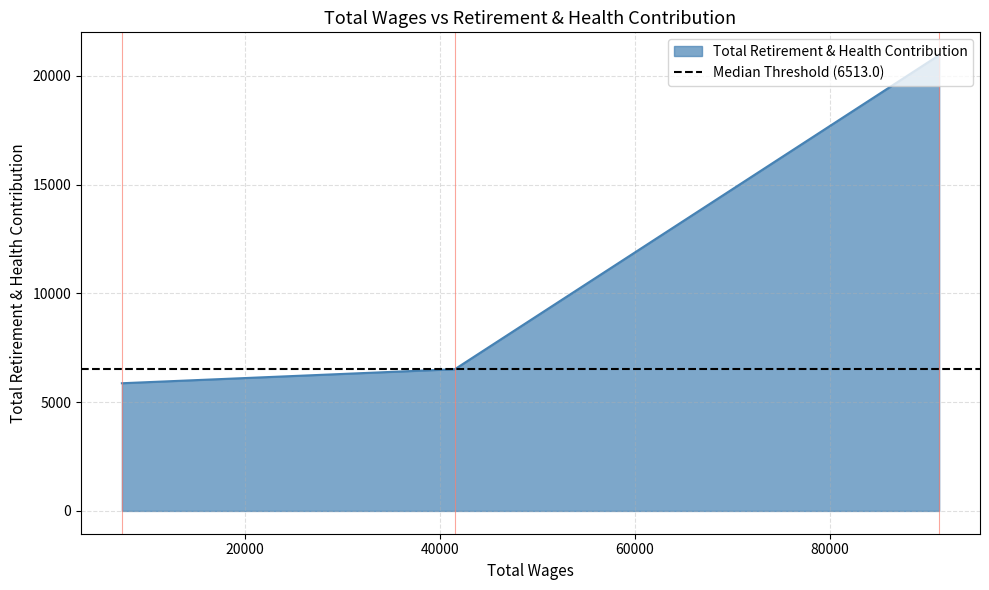

How many lines are shown in the chart?

1